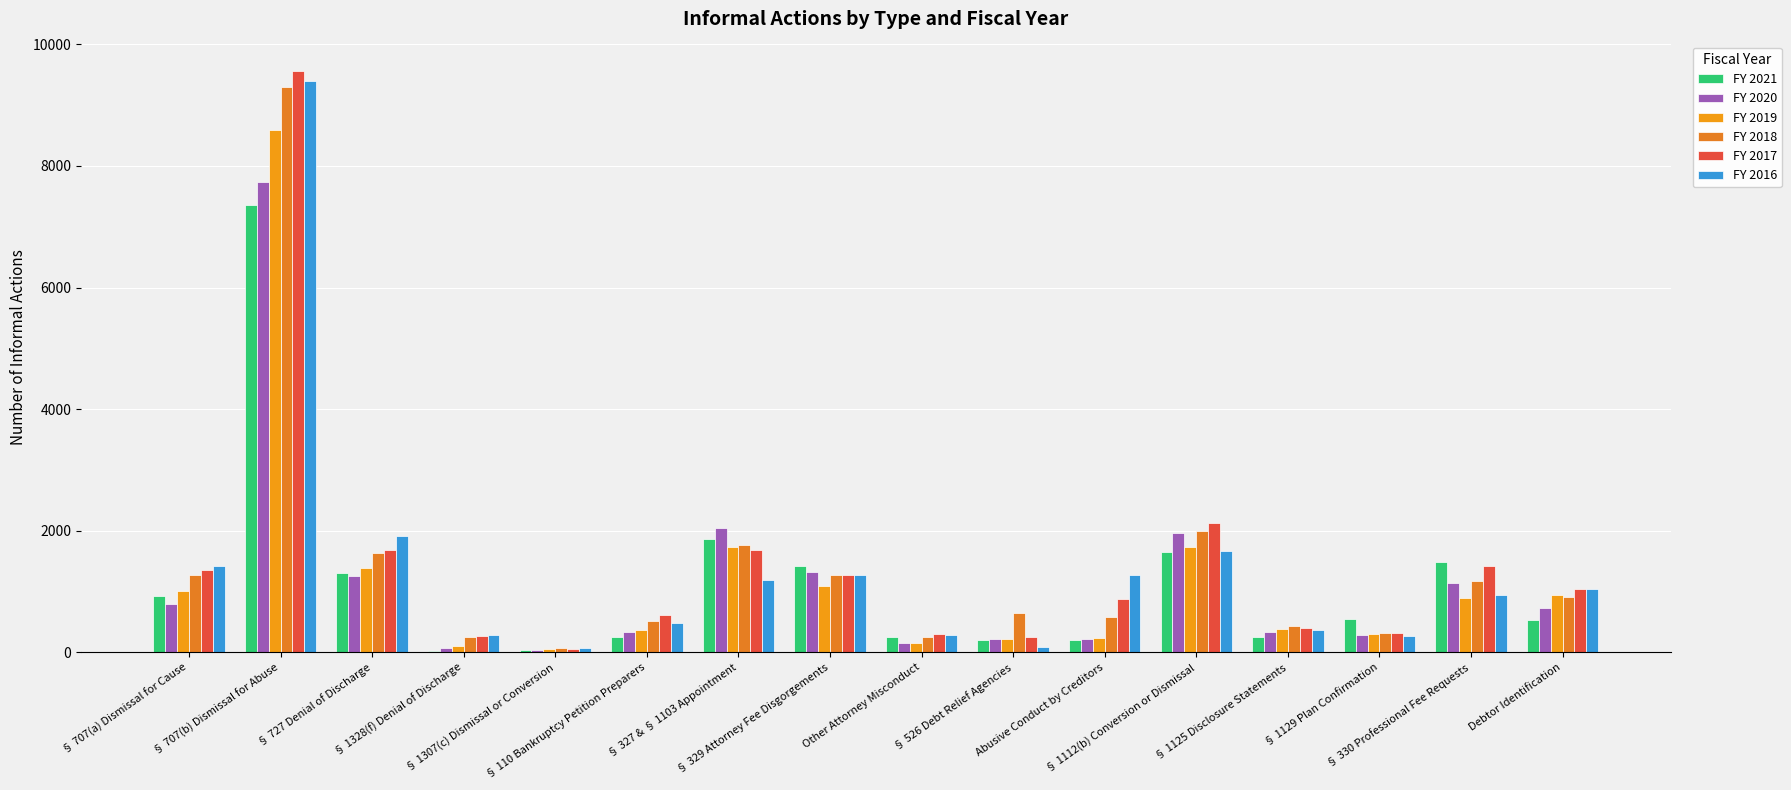

At which label is FY 2021 closest to 3688?

§ 327 & § 1103 Appointment